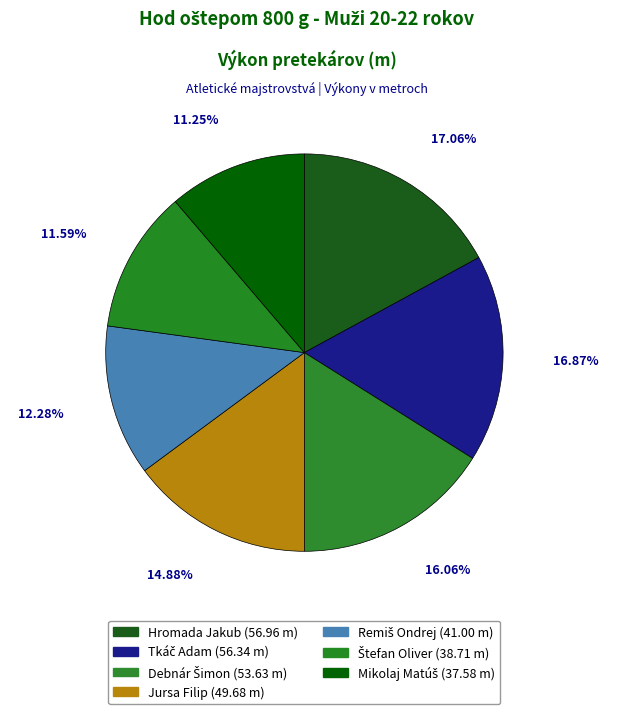

What portion of the pie excludes Hromada Jakub?

82.9%